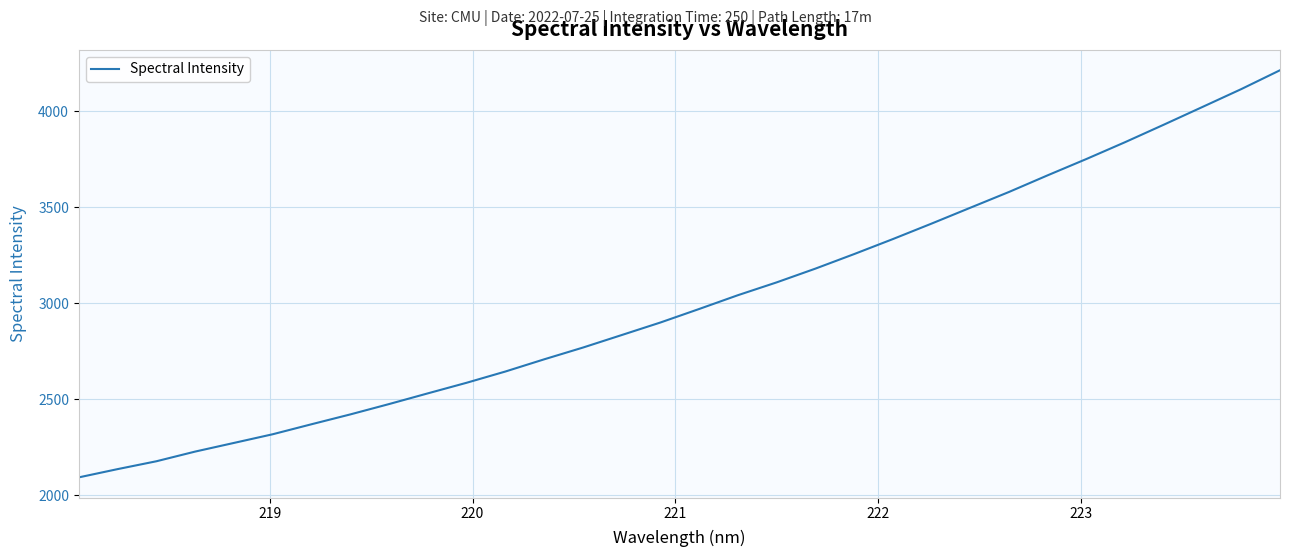

What is the difference between the maximum and minimum values?

2121.1